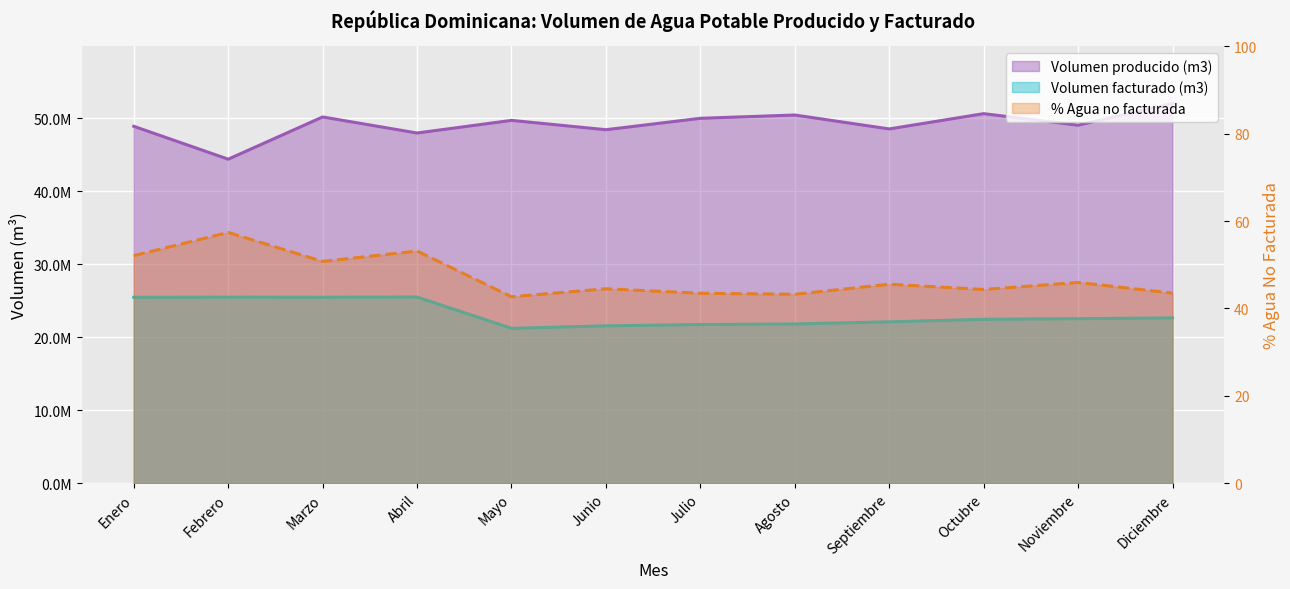

How many values in the % agua no facturada series exceed 45?

6